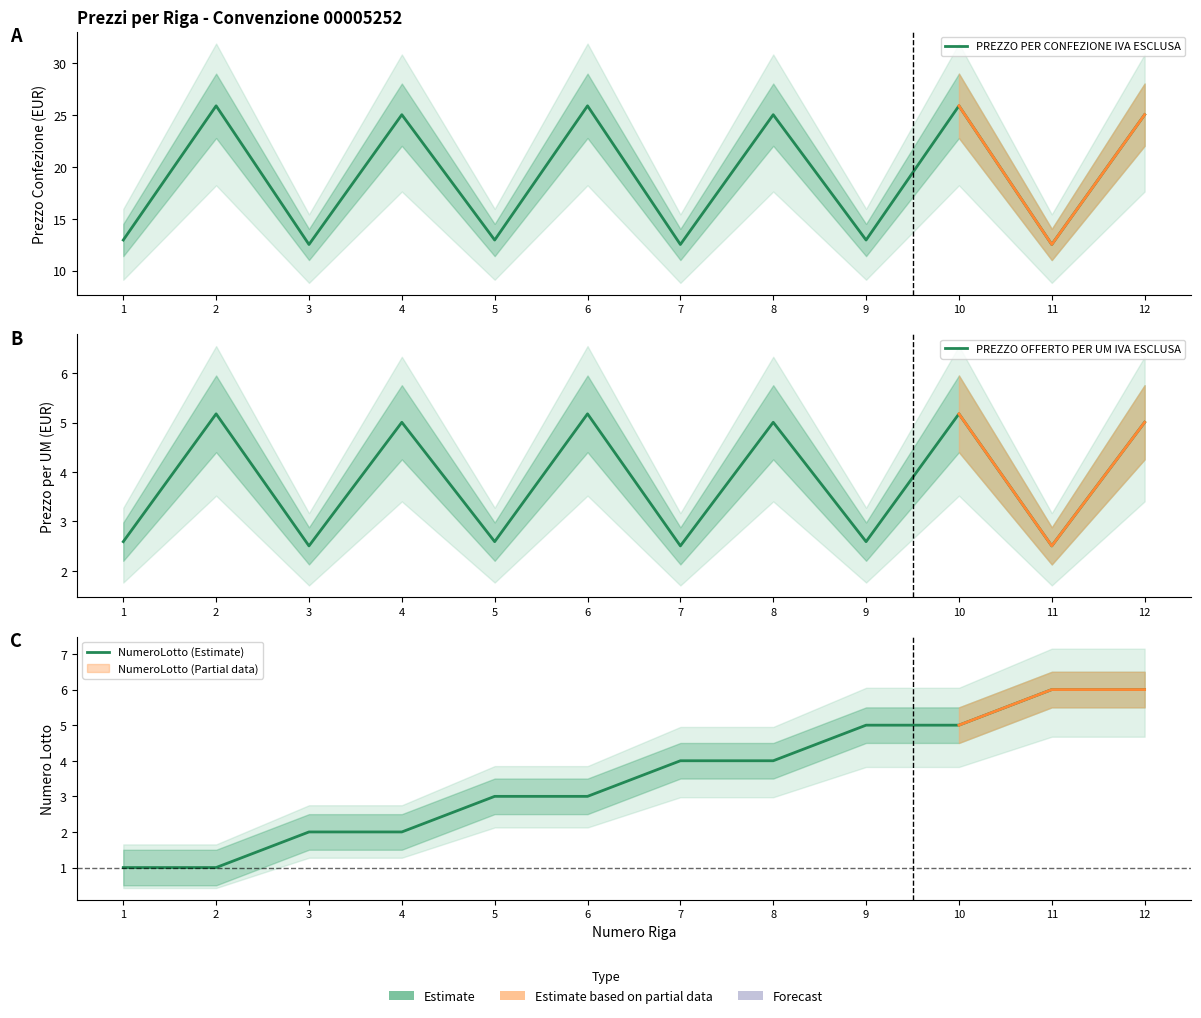

Reading left to right, list all the values displayed in this chart.

PREZZO PER CONFEZIONE IVA ESCLUSA: 12.9	25.9	12.5	25.0	12.9	25.9	12.5	25.0	12.9	25.9	12.5	25.0
PREZZO OFFERTO PER UM IVA ESCLUSA: 2.6	5.2	2.5	5.0	2.6	5.2	2.5	5.0	2.6	5.2	2.5	5.0
NumeroLotto (Estimate): 1.0	1.0	2.0	2.0	3.0	3.0	4.0	4.0	5.0	5.0	6.0	6.0